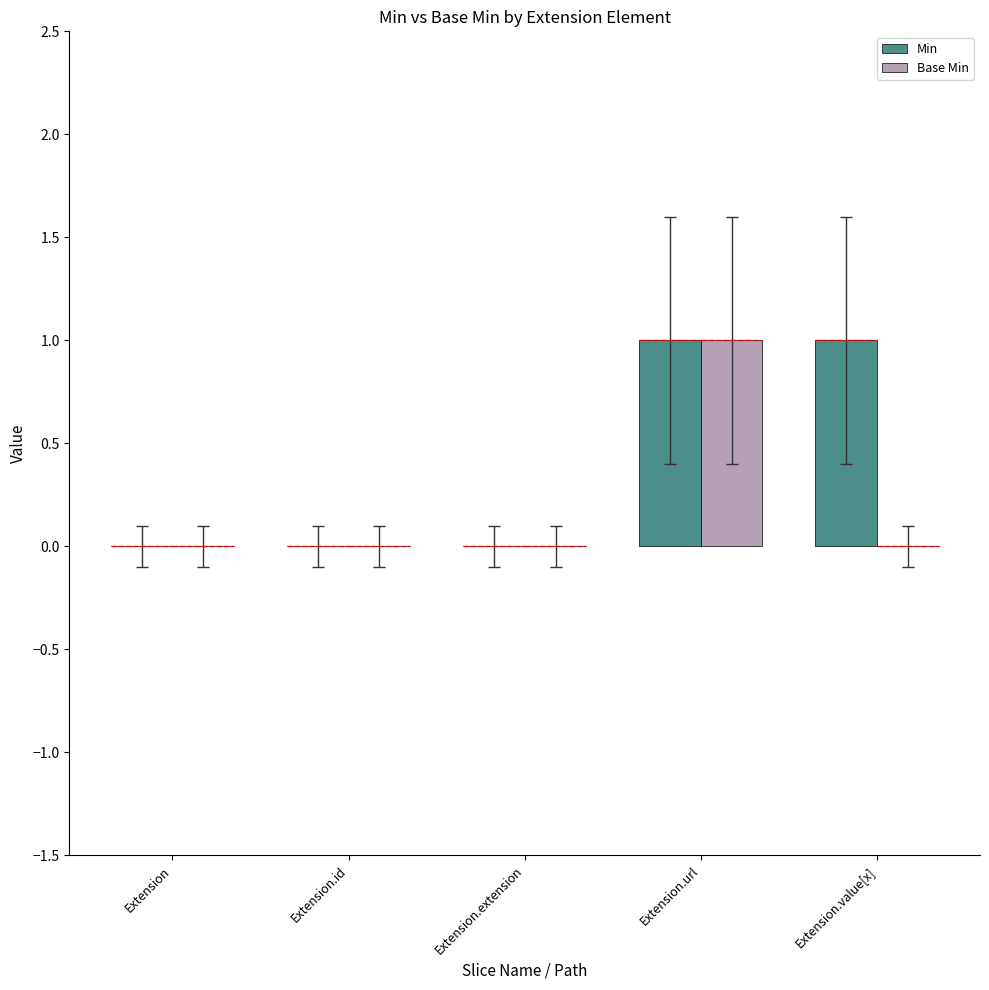

Which series changed the most between Extension and Extension.id?

Min